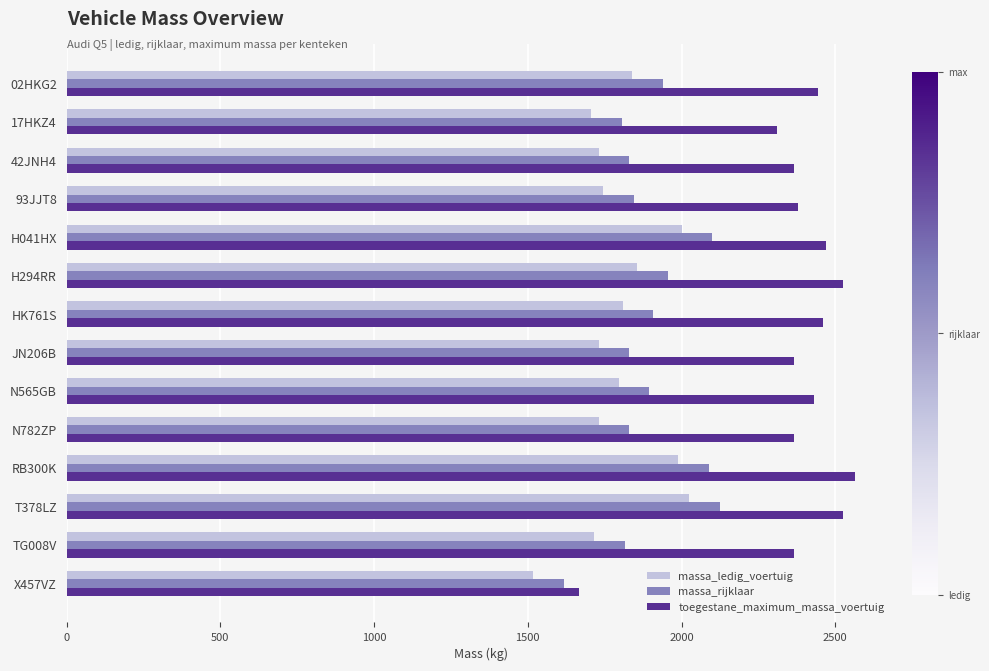

How many values in the massa_ledig_voertuig series are below 1795?

7